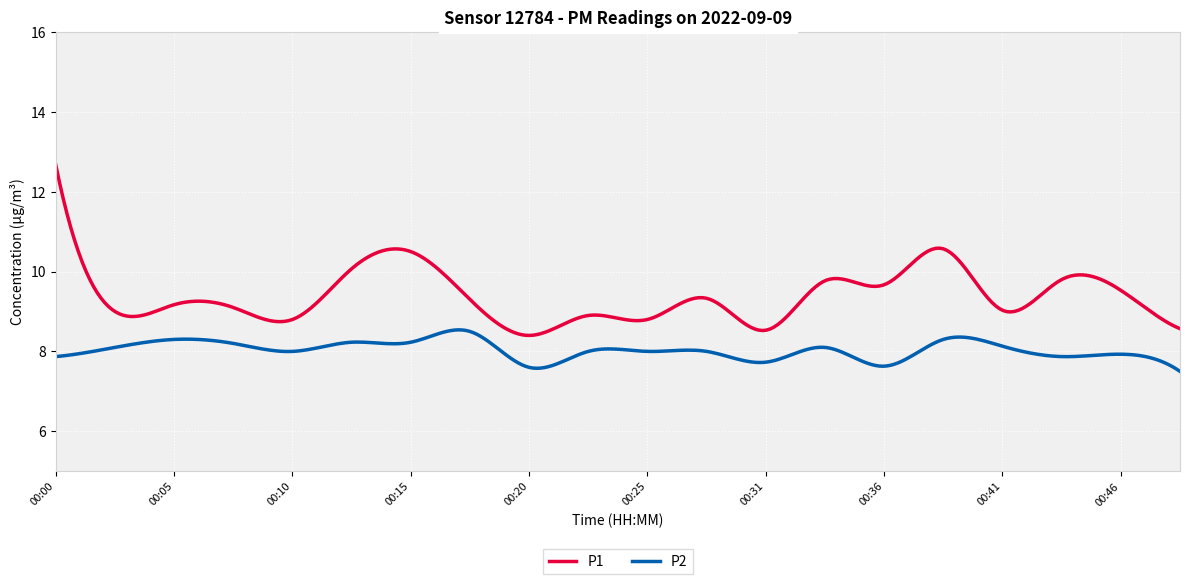

True or false: P1 has more than 1 points higher than both neighbors.

True